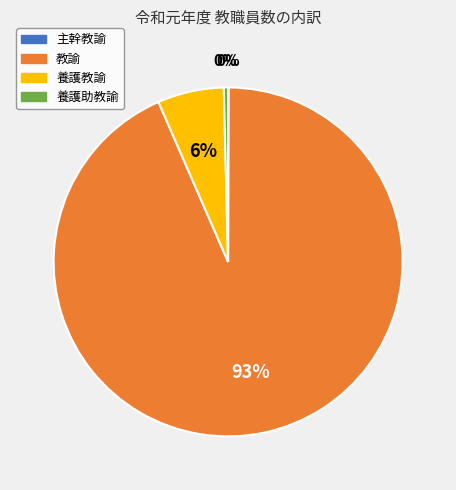

Is it true that 養護助教諭 is 0% of the pie?

True